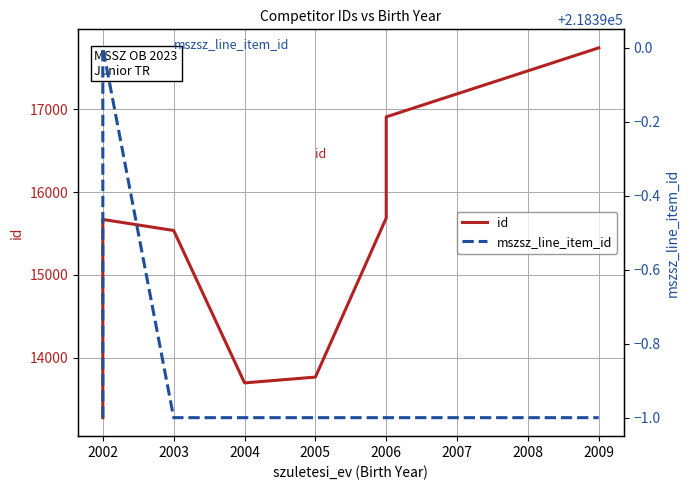

Is it true that id equals 19144 at 2005?

False